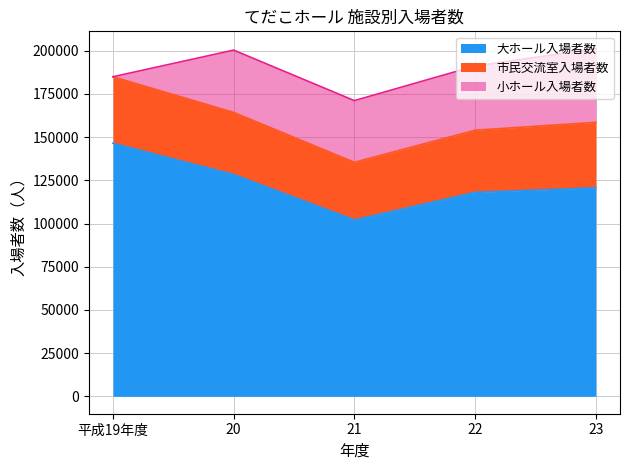

How many lines are shown in the chart?

3